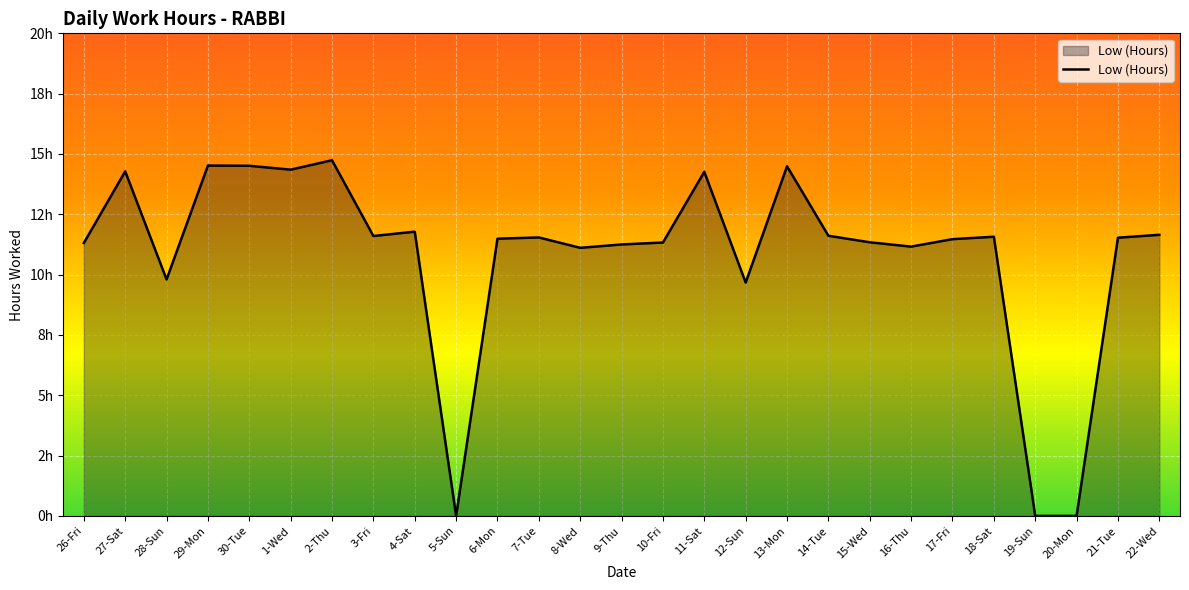

Is it true that the value at 30-Tue is 5.7?

False